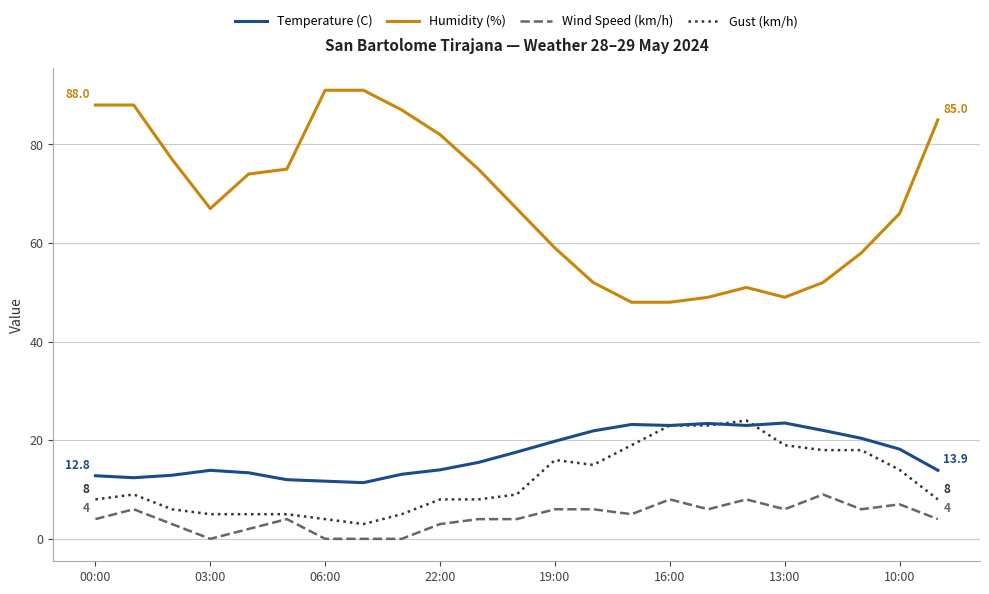

How many lines are shown in the chart?

4